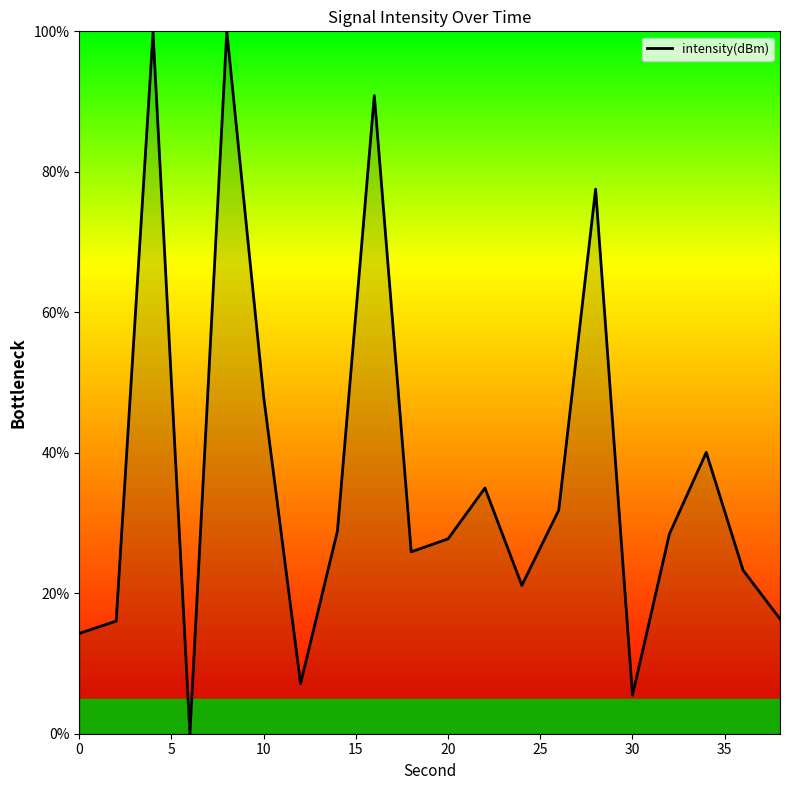

What is the greatest value displayed?

100.0